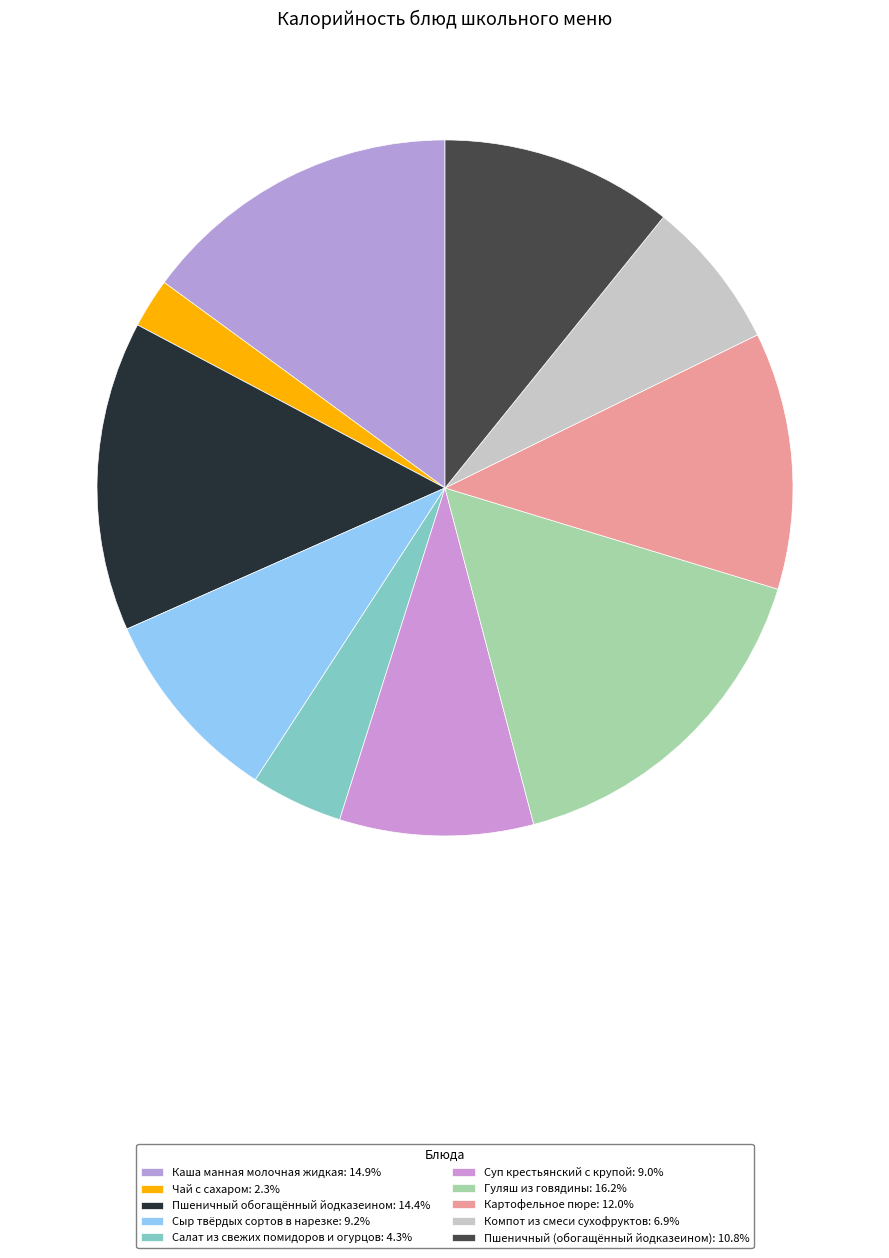

Which category has the smallest portion of the pie?

Чай с сахаром